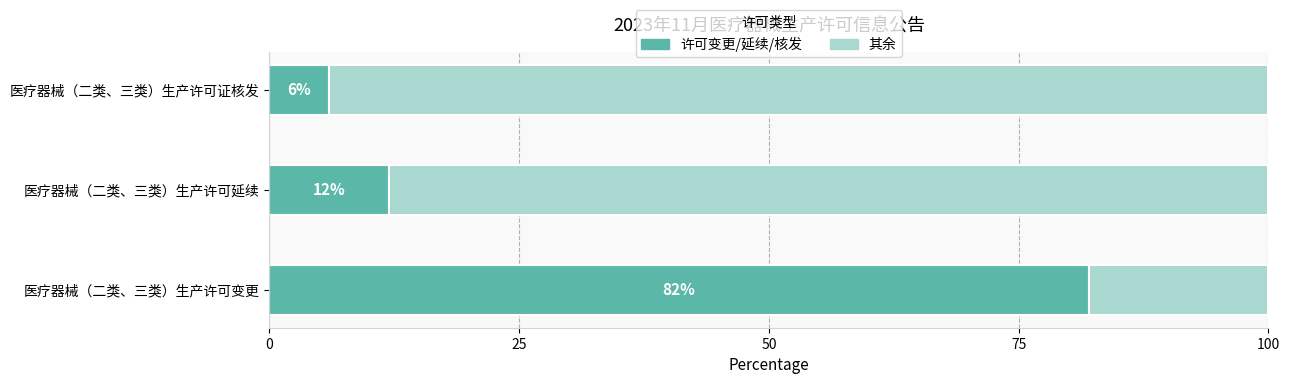

Which has a higher value, 医疗器械（二类、三类）生产许可延续 or 医疗器械（二类、三类）生产许可证核发?

医疗器械（二类、三类）生产许可延续